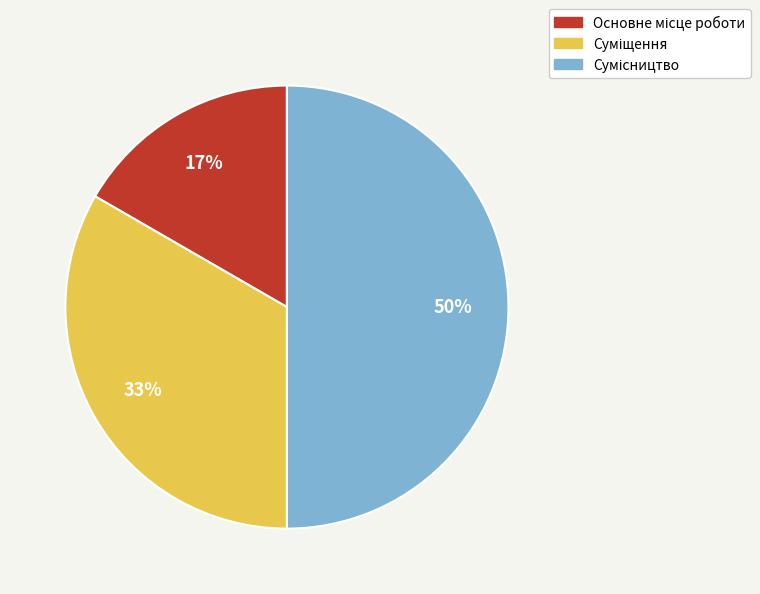

To the nearest percent, what is the average slice percentage?

33%